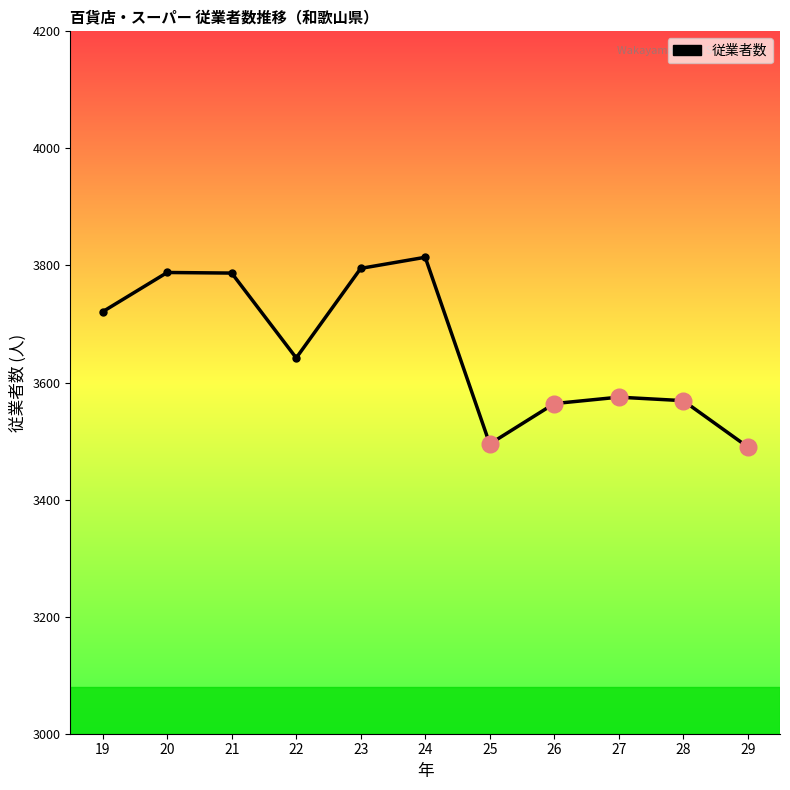

What is the change in value from 25 to 29?

-5